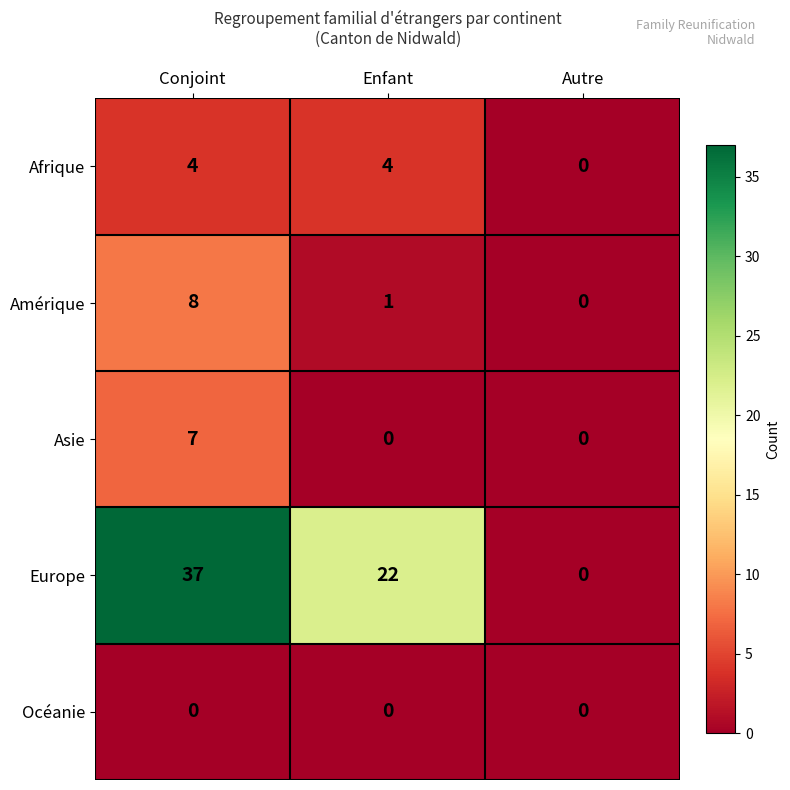

Which series has the largest total across all categories?

Europe